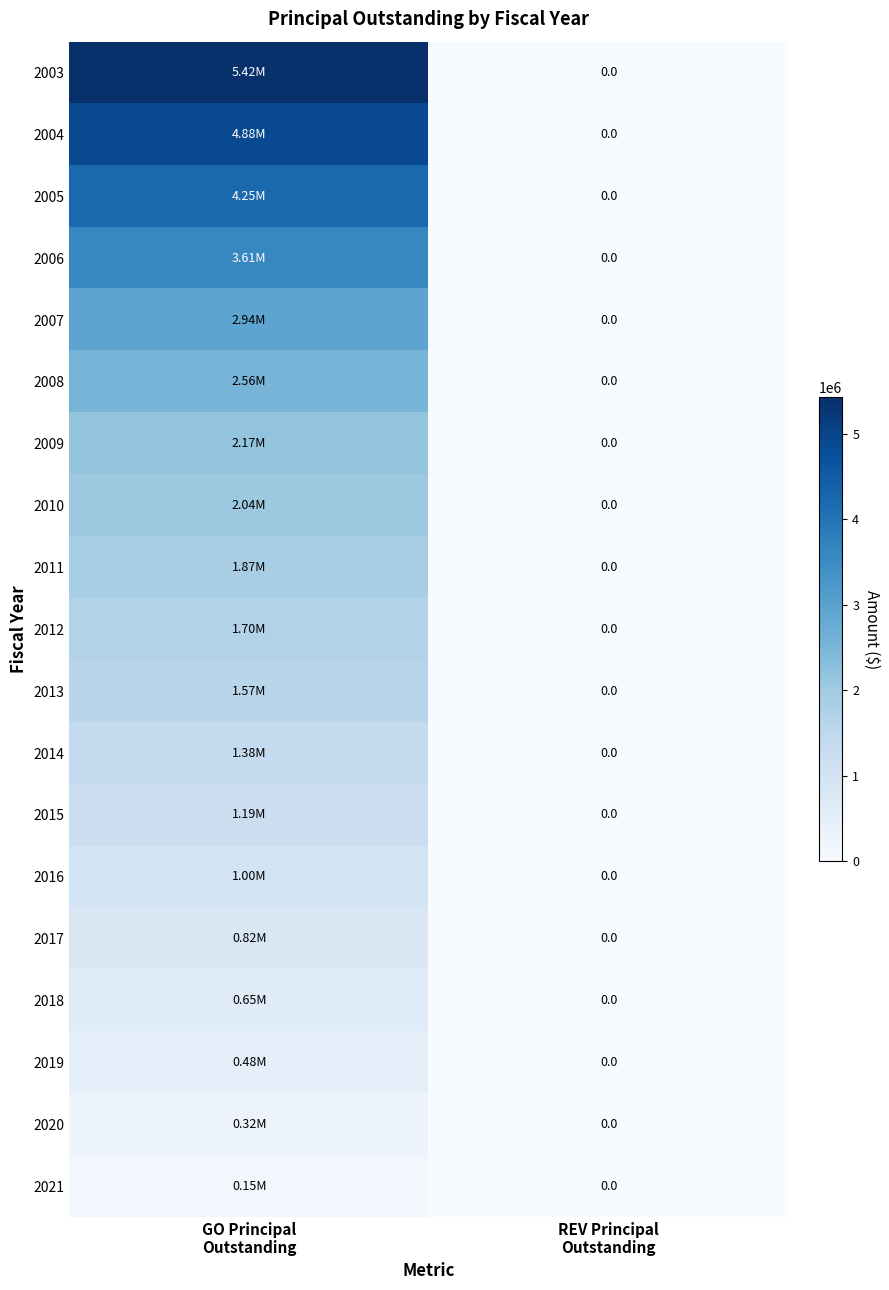

Which category has the lowest value in the 2016 series?

REV Principal Outstanding